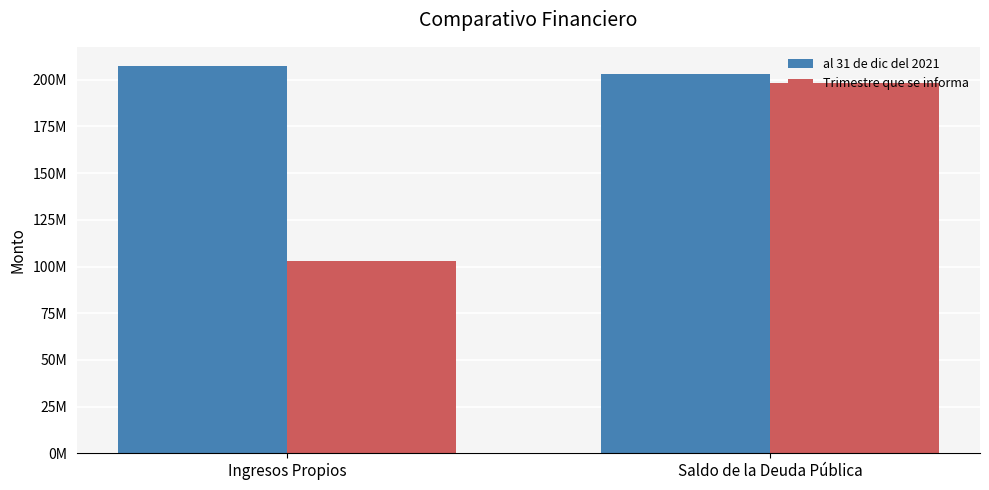

True or false: Trimestre que se informa has a value of 49546875.0 at Saldo de la Deuda Pública.

False